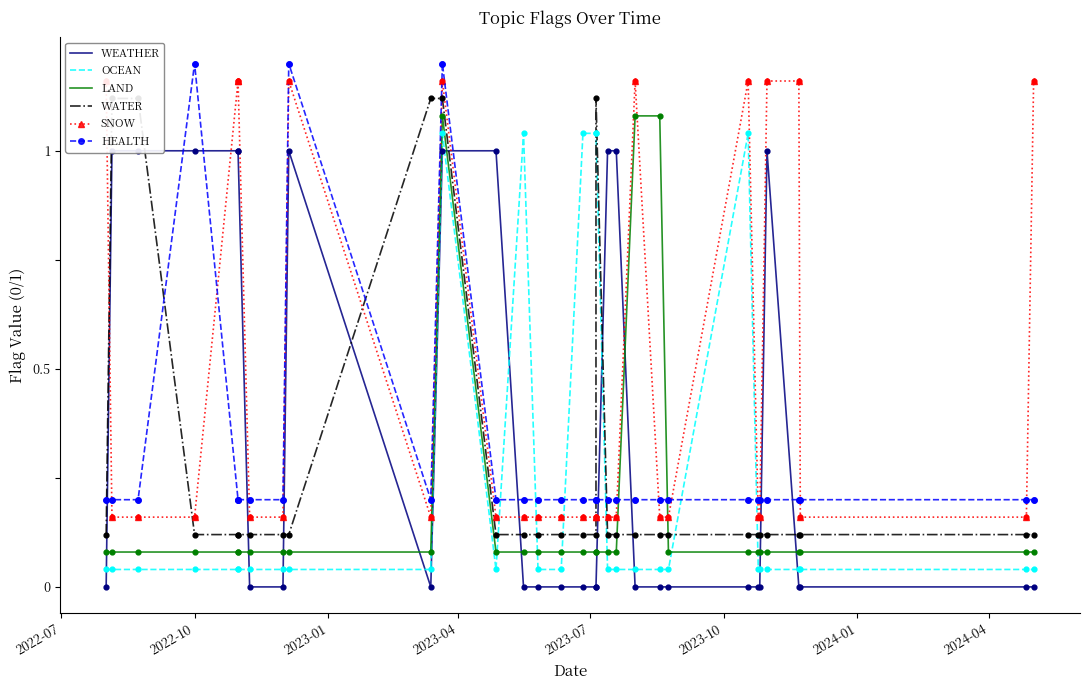

Which series has the widest spread of Y values?

WEATHER